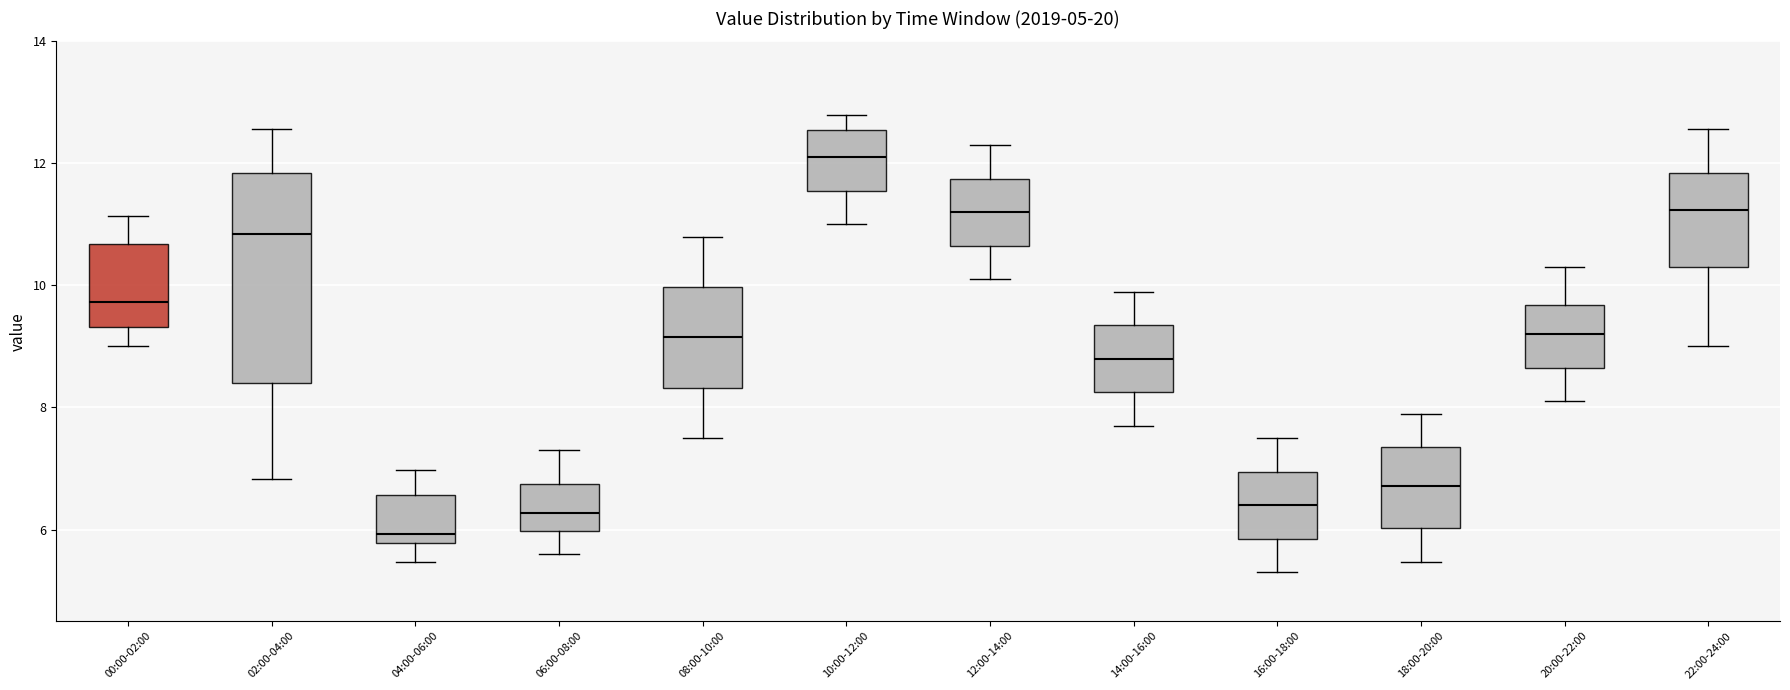

Which box has the lowest median line?

04:00-06:00